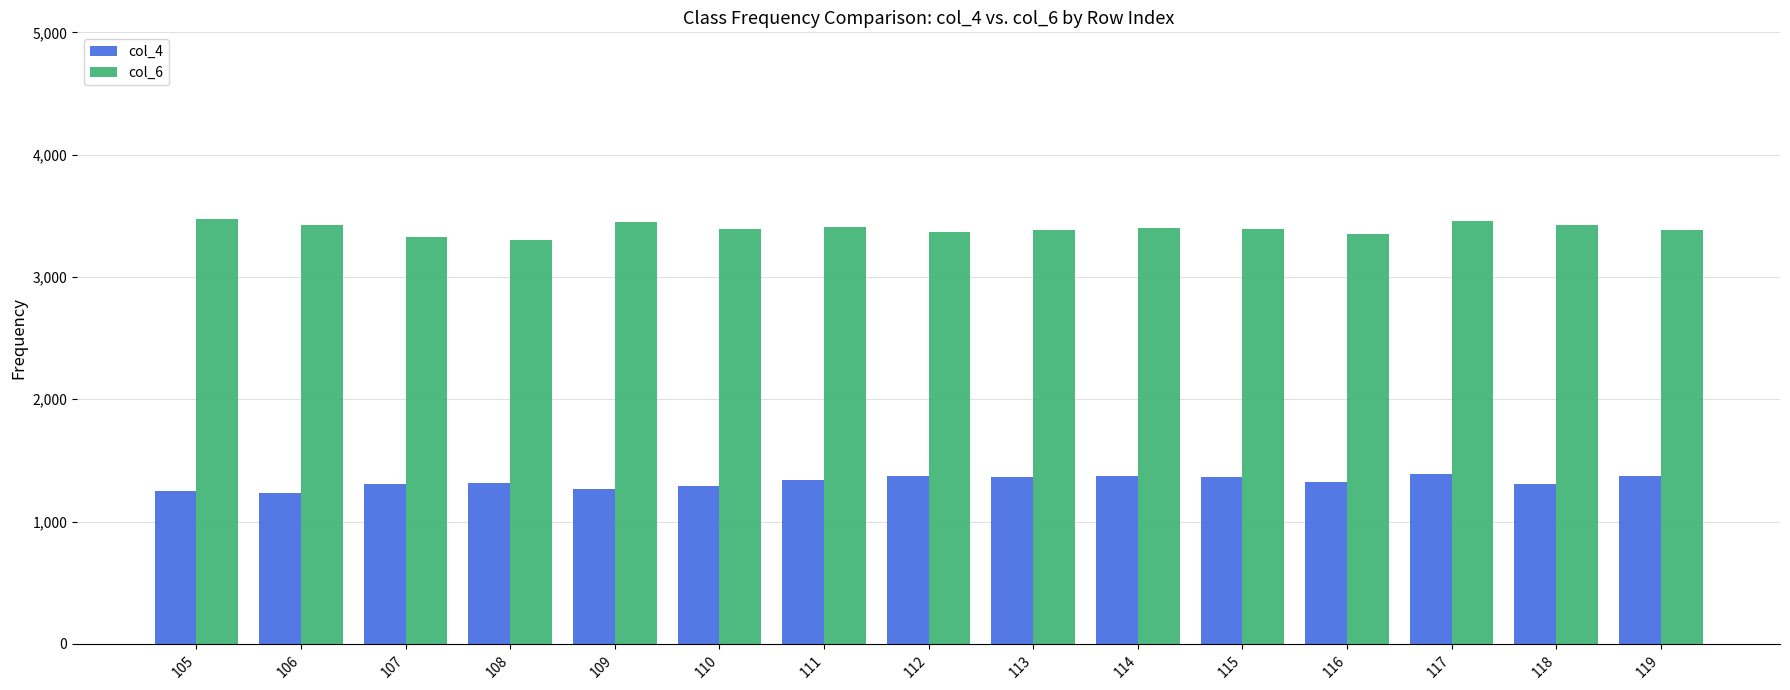

List the series in order of their overall mean, lowest first.

col_4, col_6